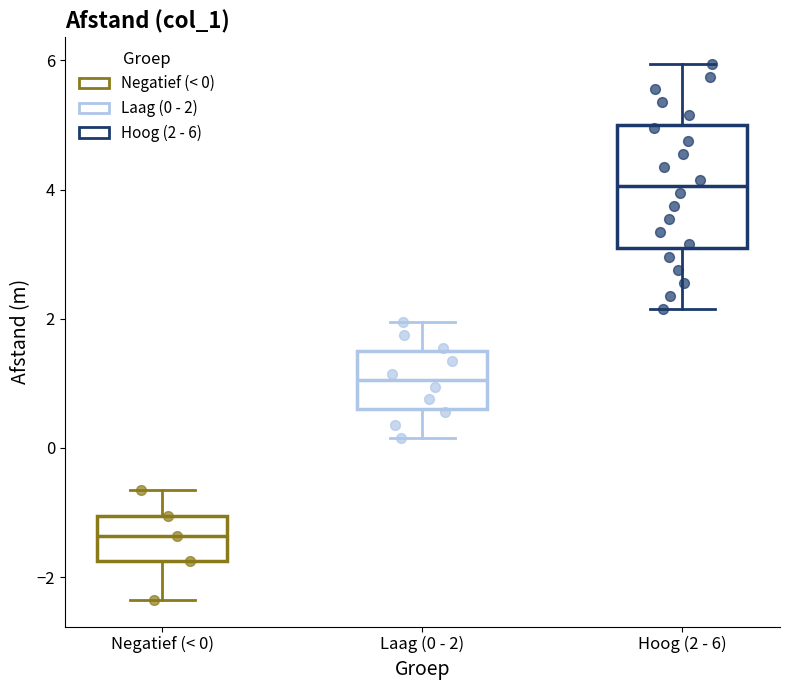

Comparing the boxes themselves (not the whiskers), which one is the tallest?

Hoog (2 - 6)